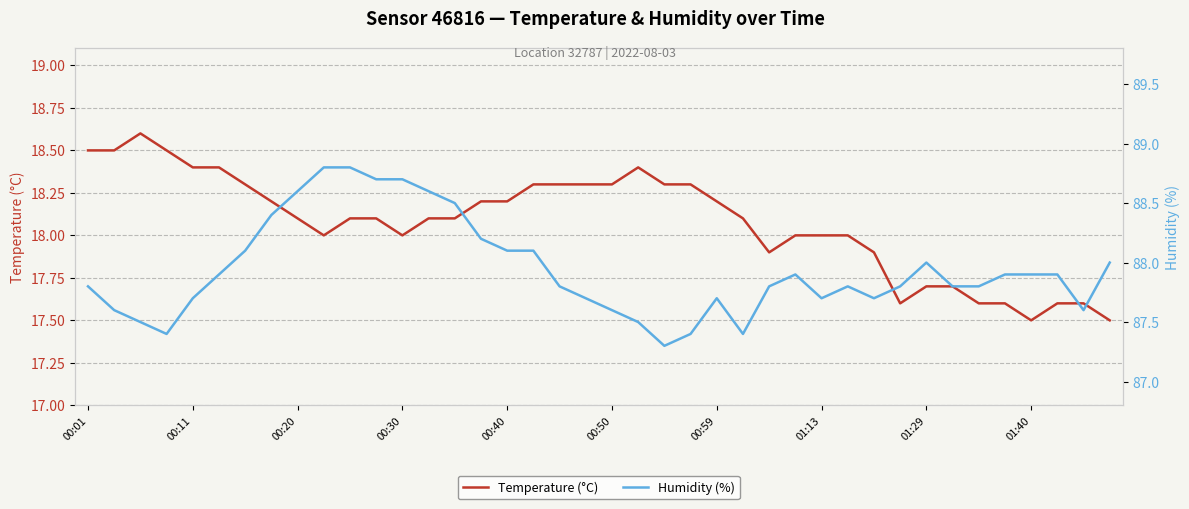

Rank the series by their maximum value, from highest to lowest.

Humidity (%), Temperature (°C)